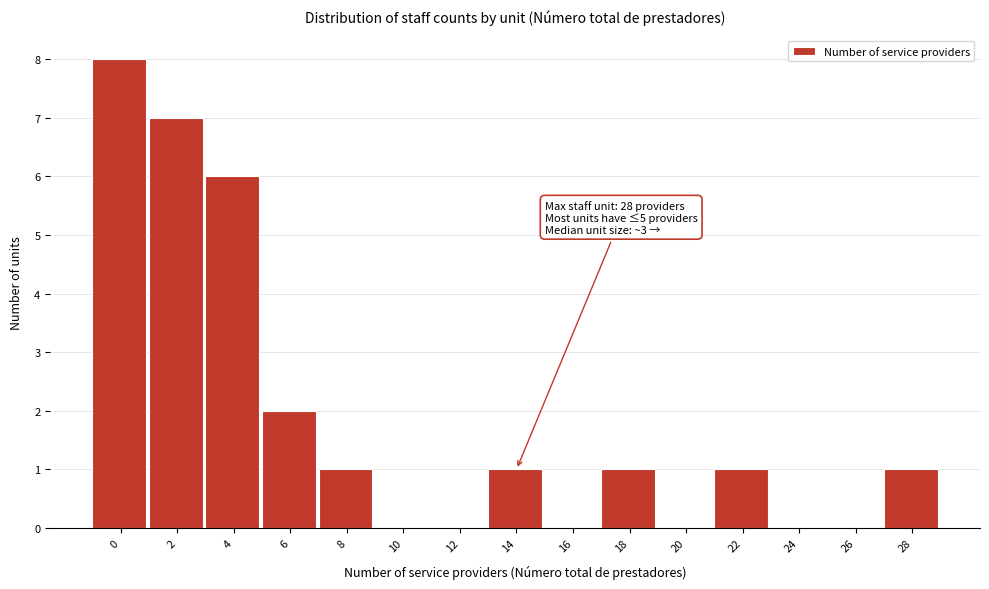

Reading left to right, list all the values displayed in this chart.

0=8	2=7	4=6	6=2	8=1	10=0	12=0	14=1	16=0	18=1	20=0	22=1	24=0	26=0	28=1